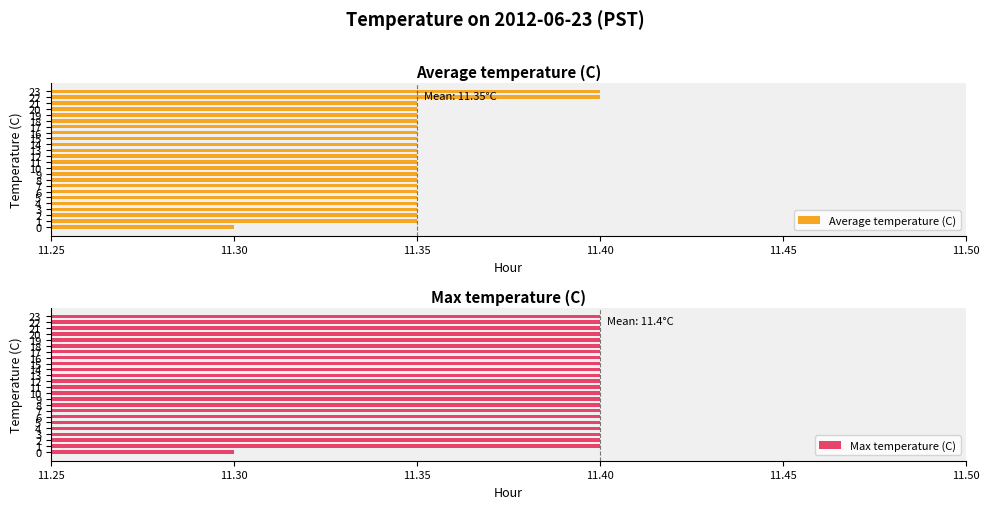

Between 12 and 14, which series saw the biggest shift?

Average temperature (C)